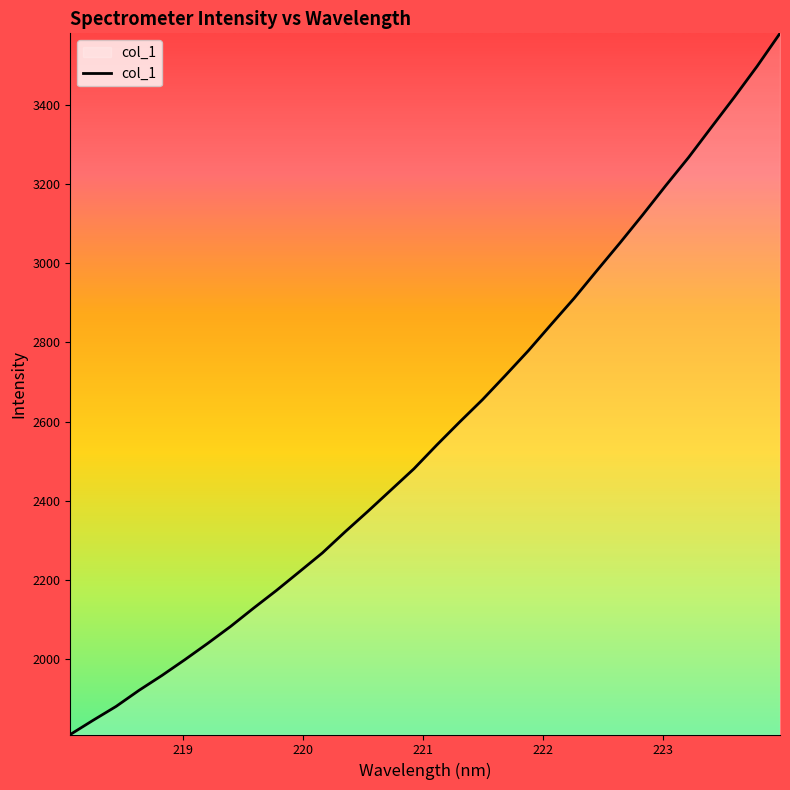

What is the greatest value displayed?

3580.5